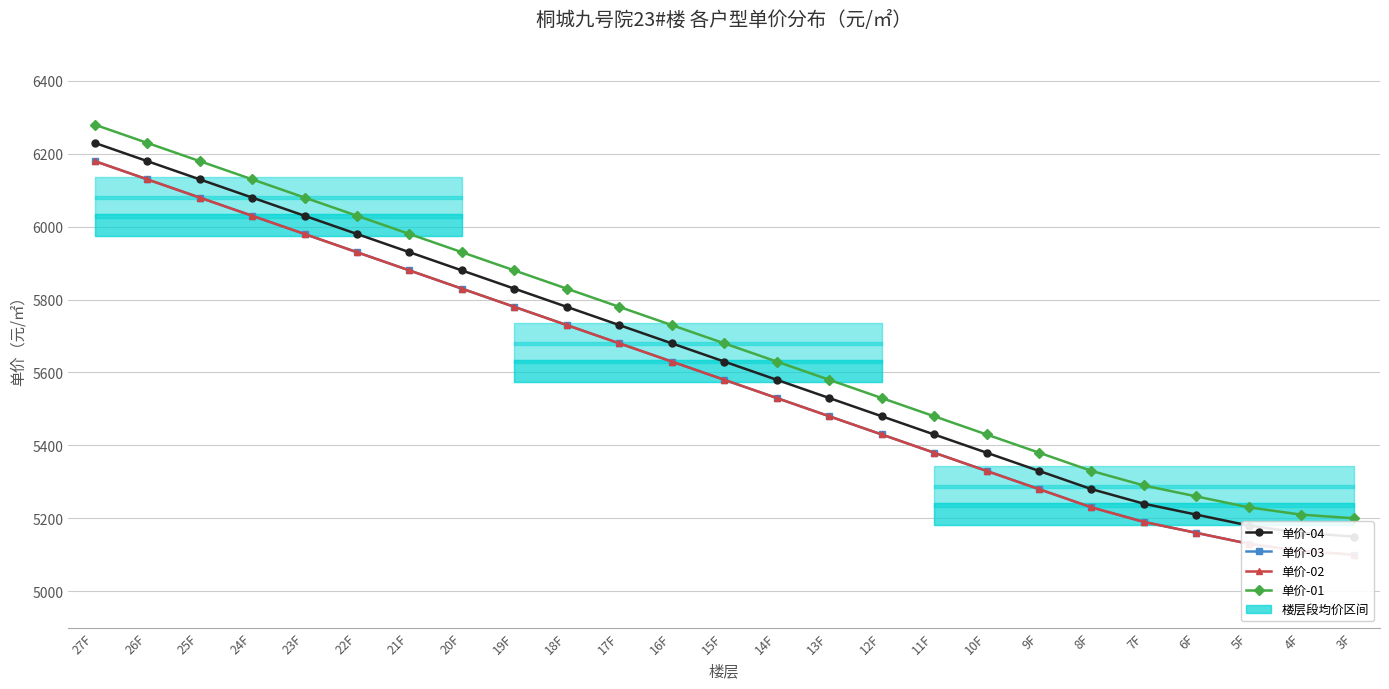

Reading right to left, list all the values displayed in this chart.

单价-04: 5150	5160	5180	5210	5240	5280	5330	5380	5430	5480	5530	5580	5630	5680	5730	5780	5830	5880	5930	5980	6030	6080	6130	6180	6230
单价-03: 5100	5110	5130	5160	5190	5230	5280	5330	5380	5430	5480	5530	5580	5630	5680	5730	5780	5830	5880	5930	5980	6030	6080	6130	6180
单价-02: 5100	5110	5130	5160	5190	5230	5280	5330	5380	5430	5480	5530	5580	5630	5680	5730	5780	5830	5880	5930	5980	6030	6080	6130	6180
单价-01: 5200	5210	5230	5260	5290	5330	5380	5430	5480	5530	5580	5630	5680	5730	5780	5830	5880	5930	5980	6030	6080	6130	6180	6230	6280